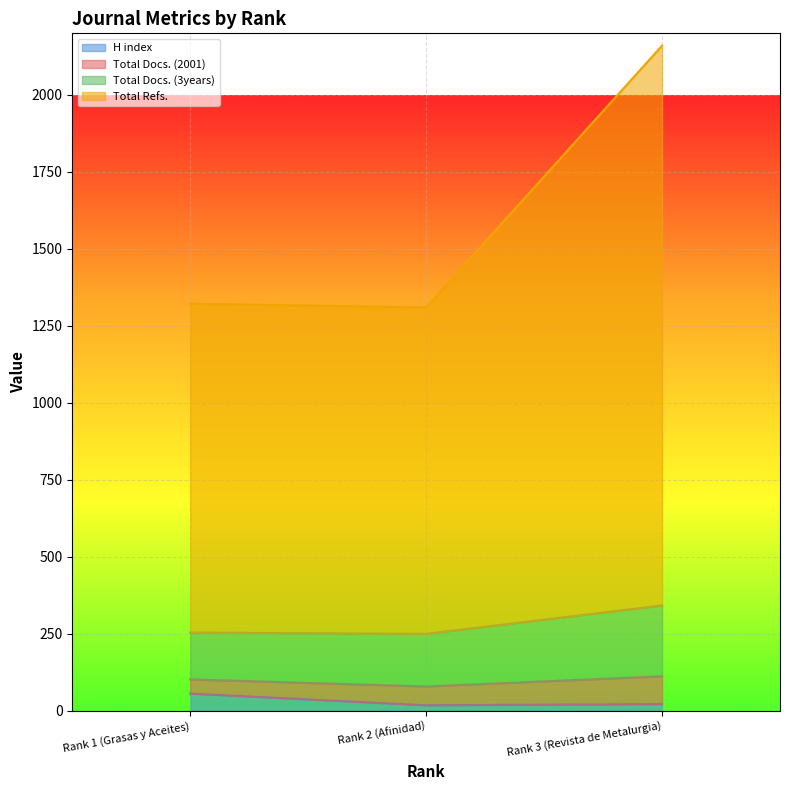

Is it true that H index equals 22 at Rank 3 (Revista de Metalurgia)?

True